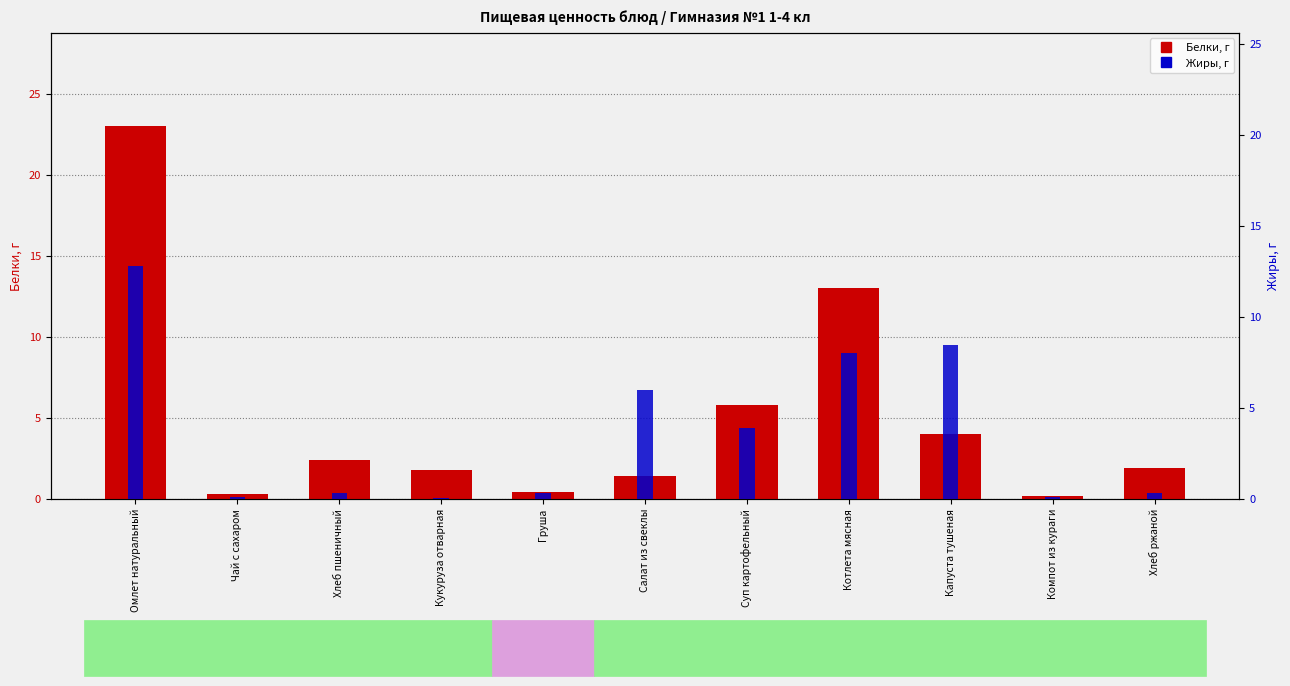

The Жиры series shows 0.1 at Хлеб ржаной. True or false?

False